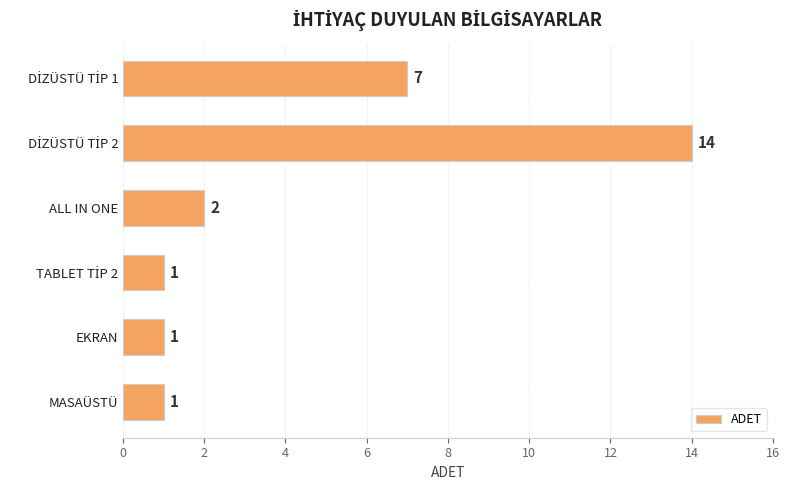

What is the average value?

4